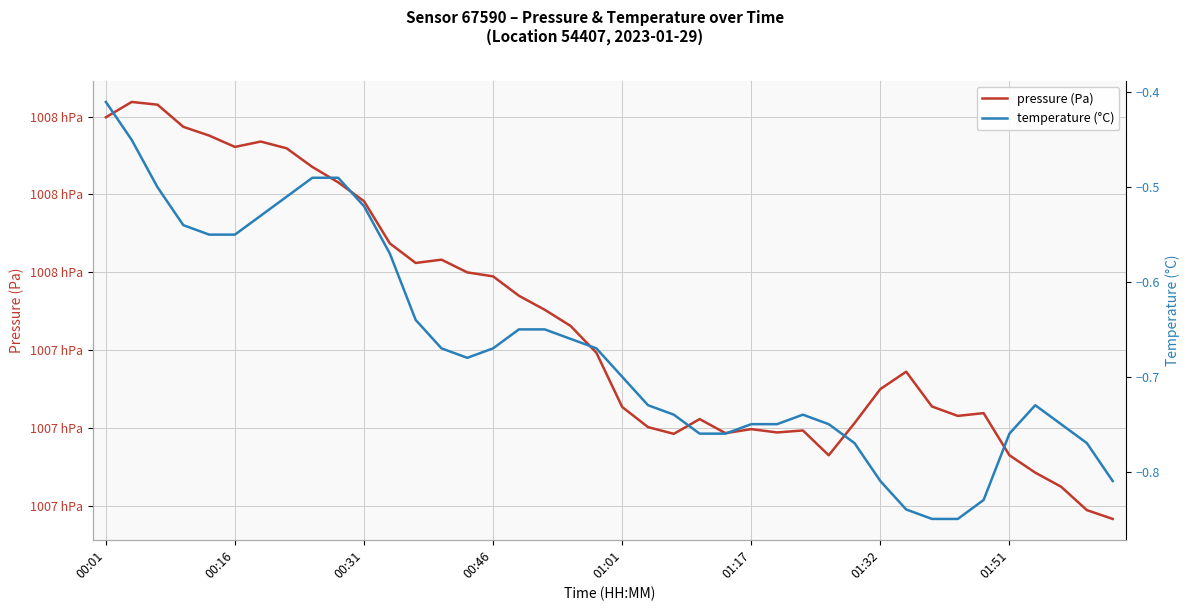

At which label does temperature (°C) reach its peak?

00:01